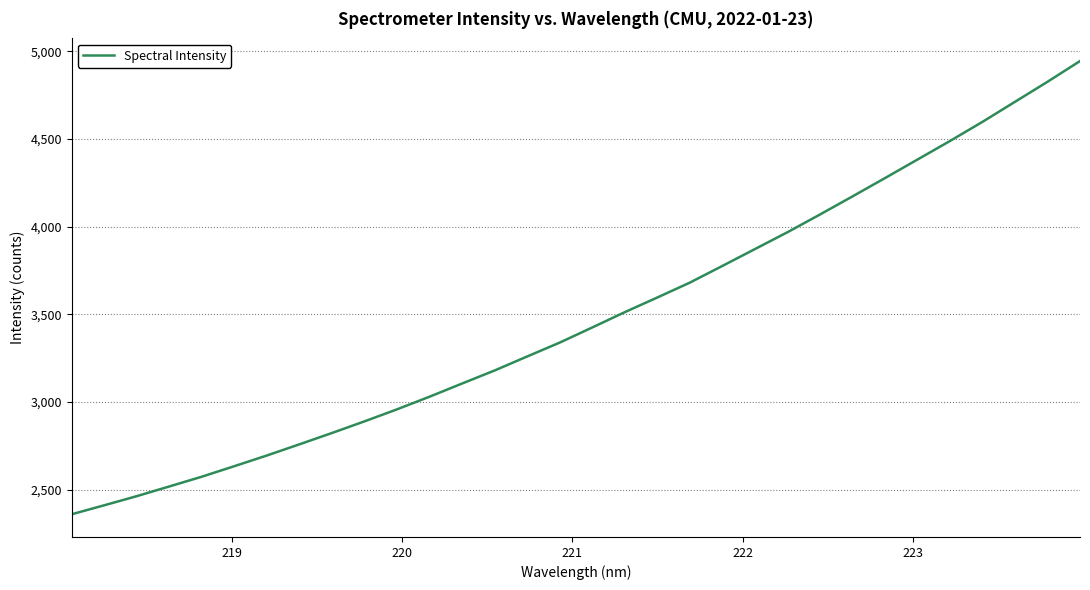

What is the greatest value displayed?

4944.8